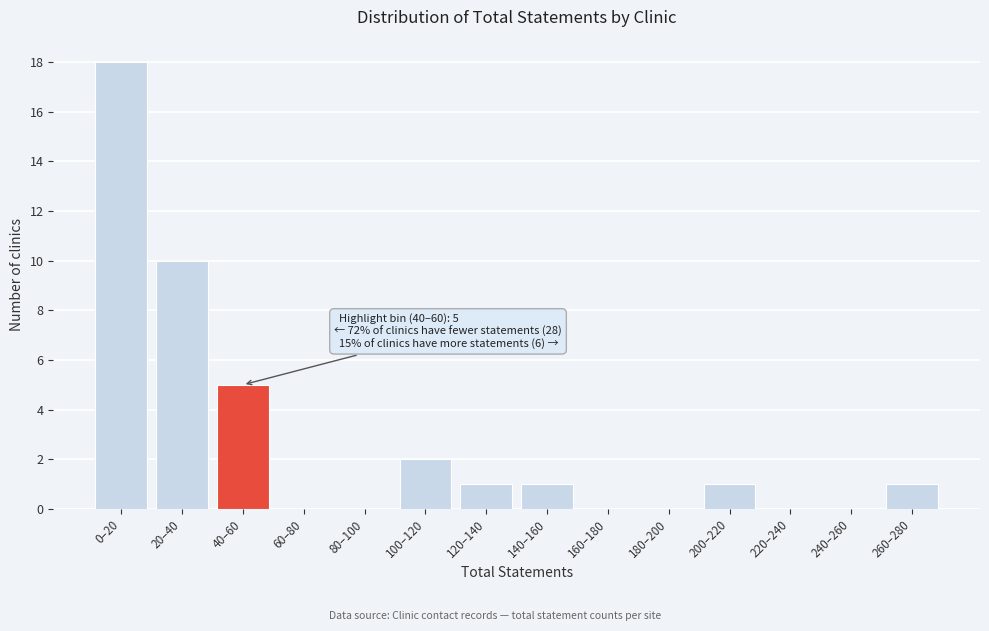

Reading right to left, list all the values displayed in this chart.

260–280=1	240–260=0	220–240=0	200–220=1	180–200=0	160–180=0	140–160=1	120–140=1	100–120=2	80–100=0	60–80=0	40–60=5	20–40=10	0–20=18